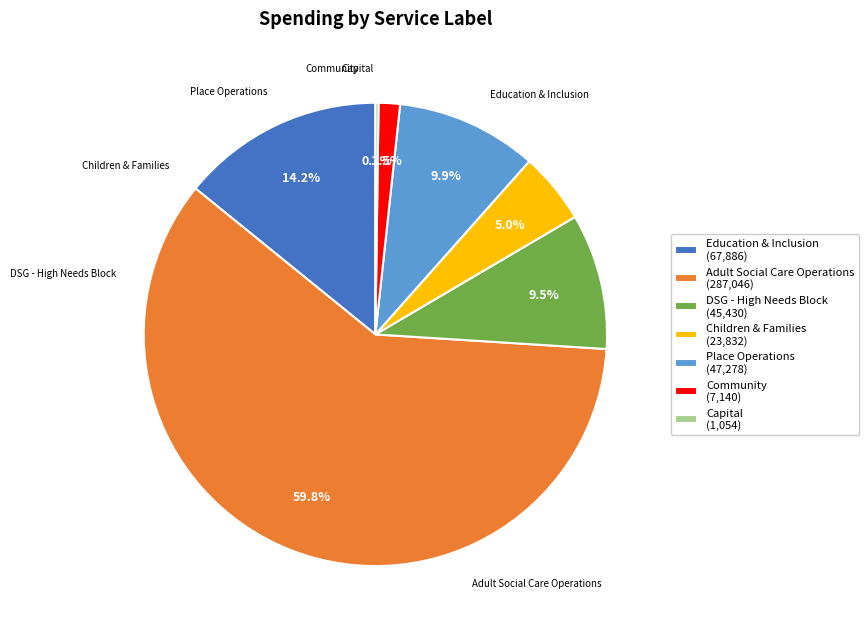

Is there any slice that represents more than half of the pie?

Yes